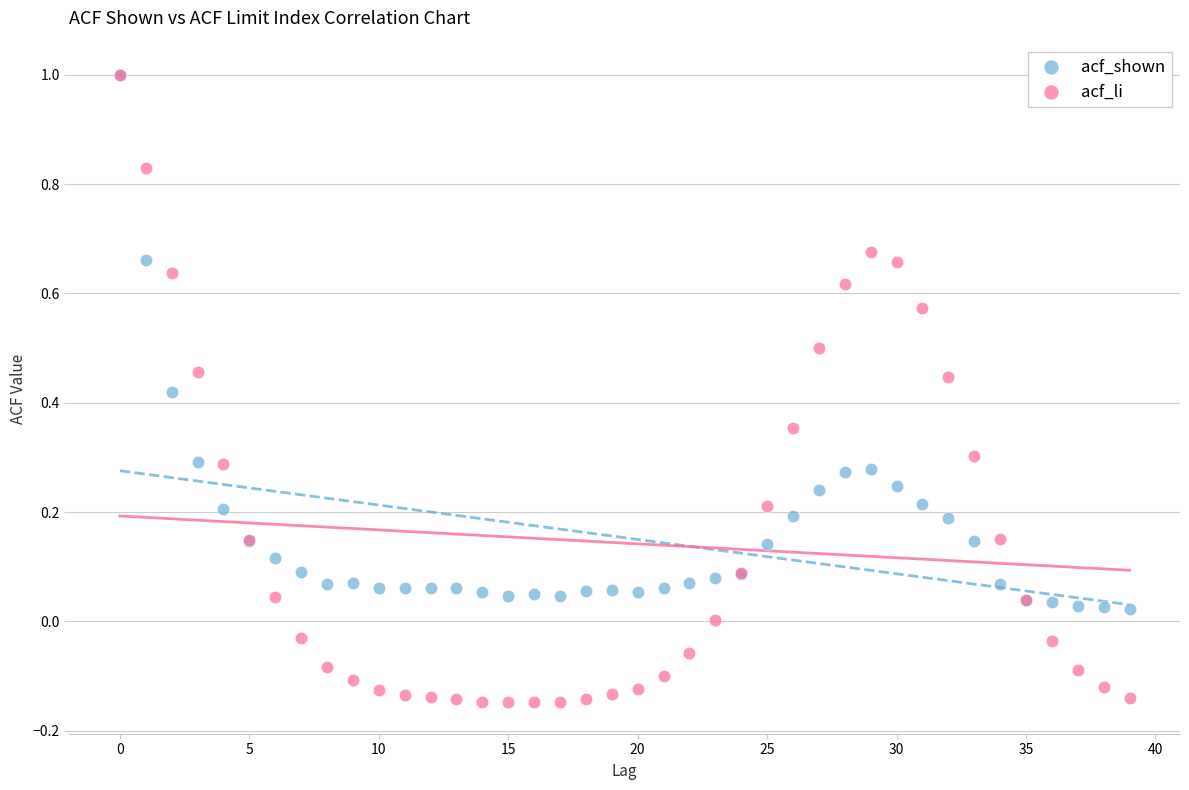

Which series reaches the minimum Y coordinate?

acf_li